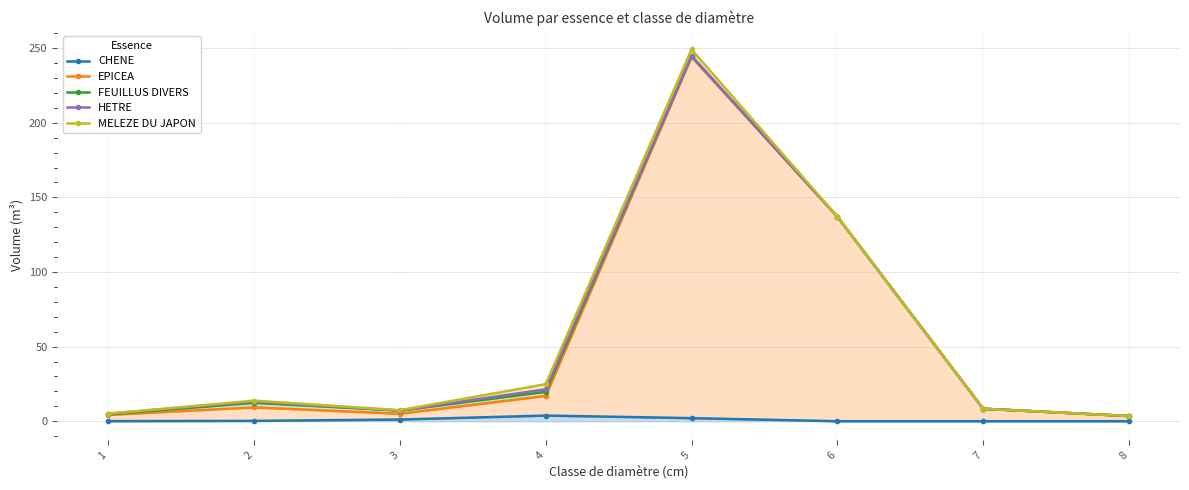

Is the value of EPICEA at 1 greater than the value of FEUILLUS DIVERS at 8?

Yes